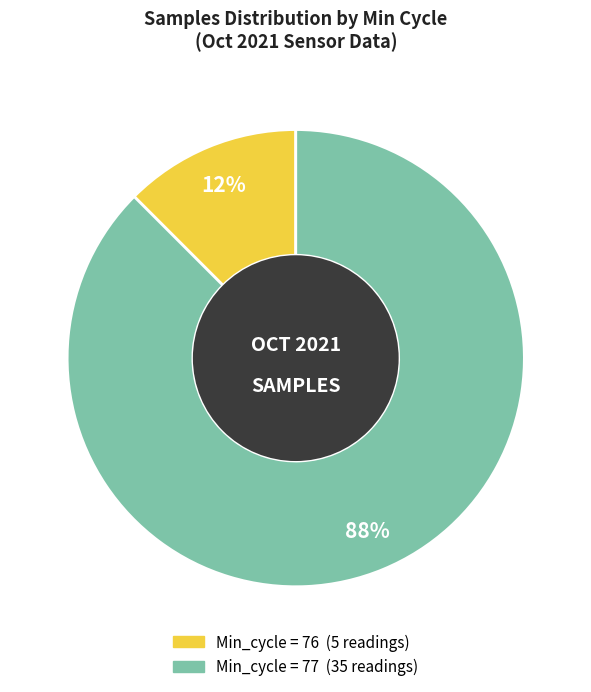

True or false: Min_cycle = 76 accounts for 22% of the total.

False